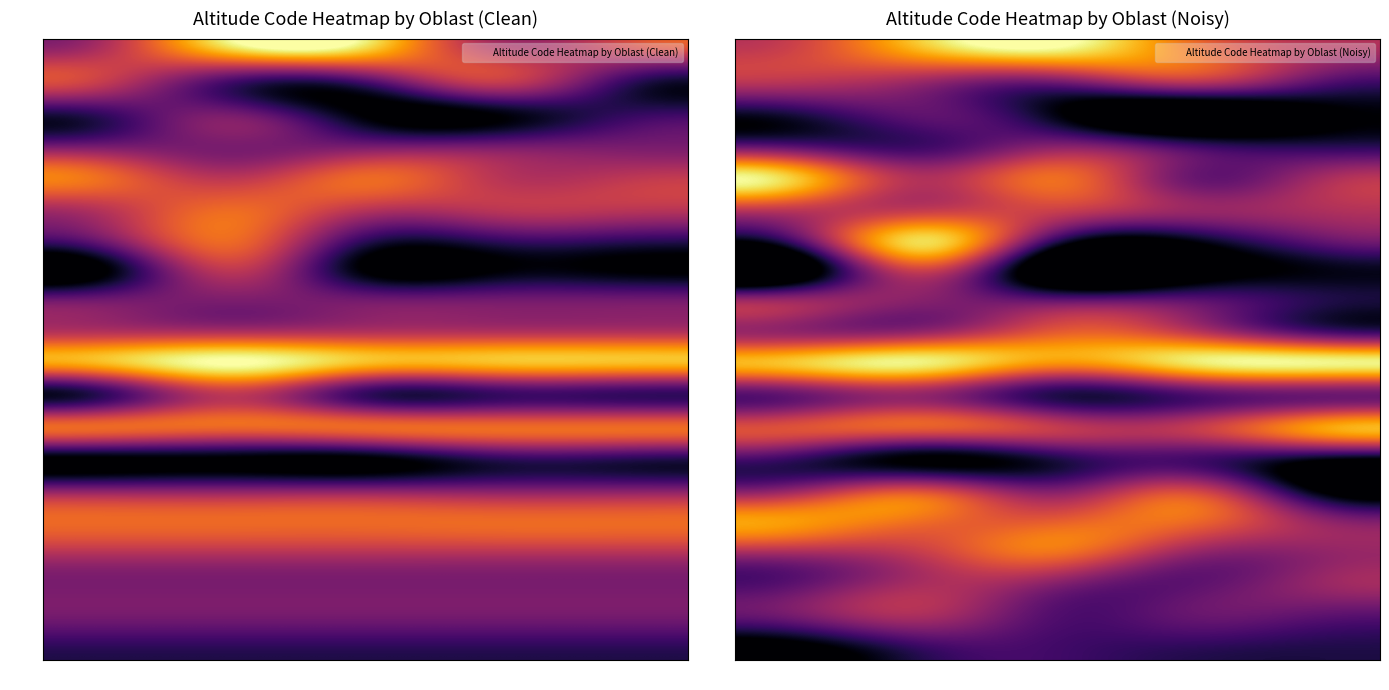

Is the value of GAB at NUTS3 greater than the value of SFO at гр.?

No